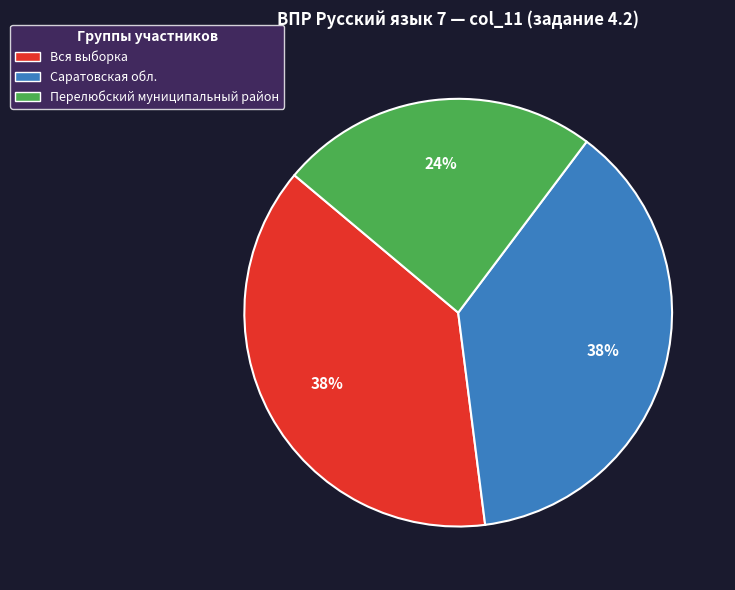

To the nearest percent, what is the difference between the largest and smallest slice percentages?

14%